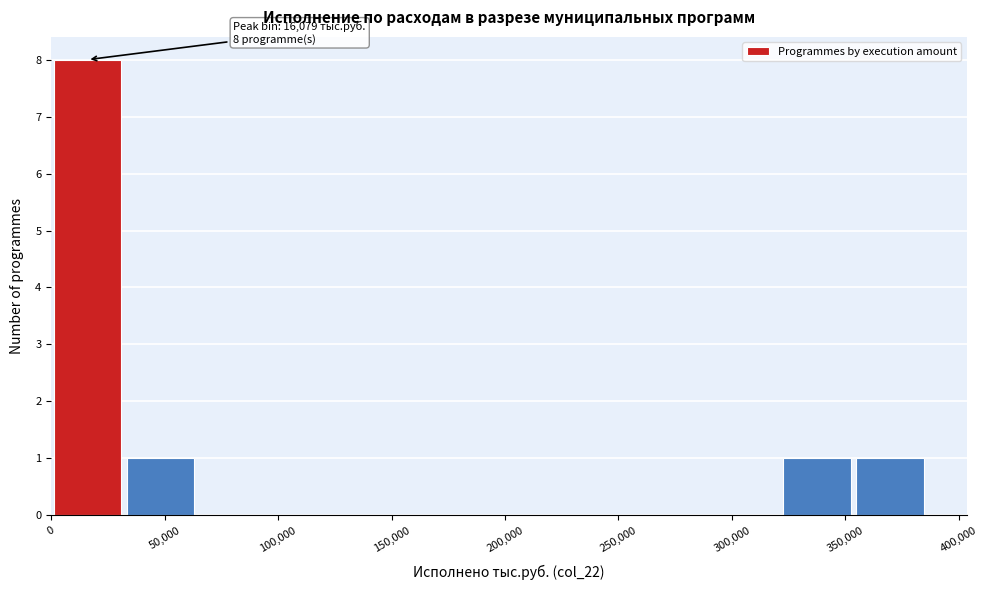

Which range on the x-axis has the tallest bar?

0 to 30000